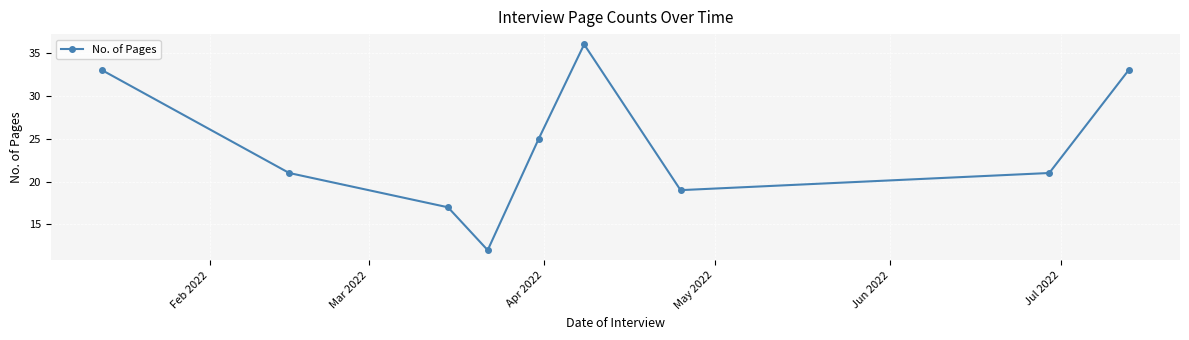

Reading right to left, what are all the values shown in this chart?

33	21	19	36	25	12	17	21	33